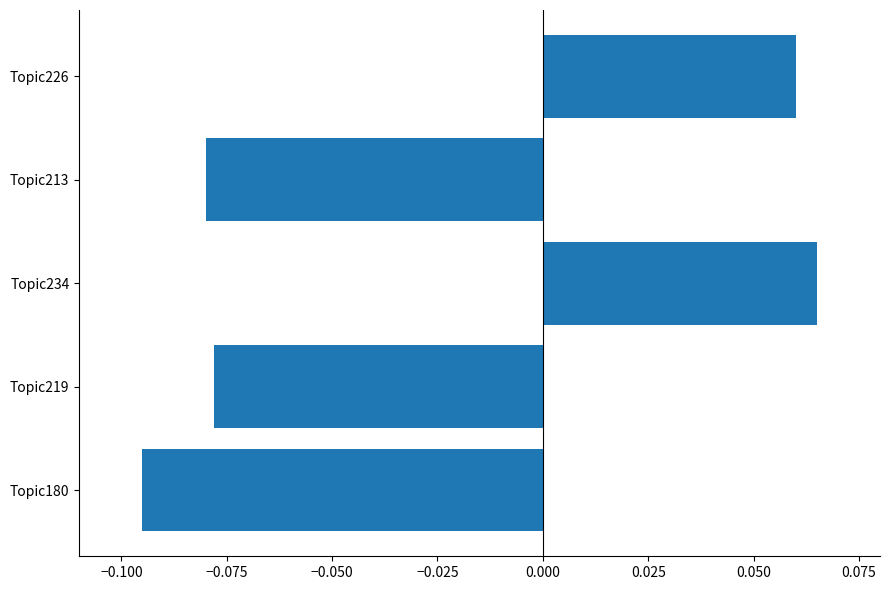

The chart shows a value of -0.2 at Topic180. True or false?

False